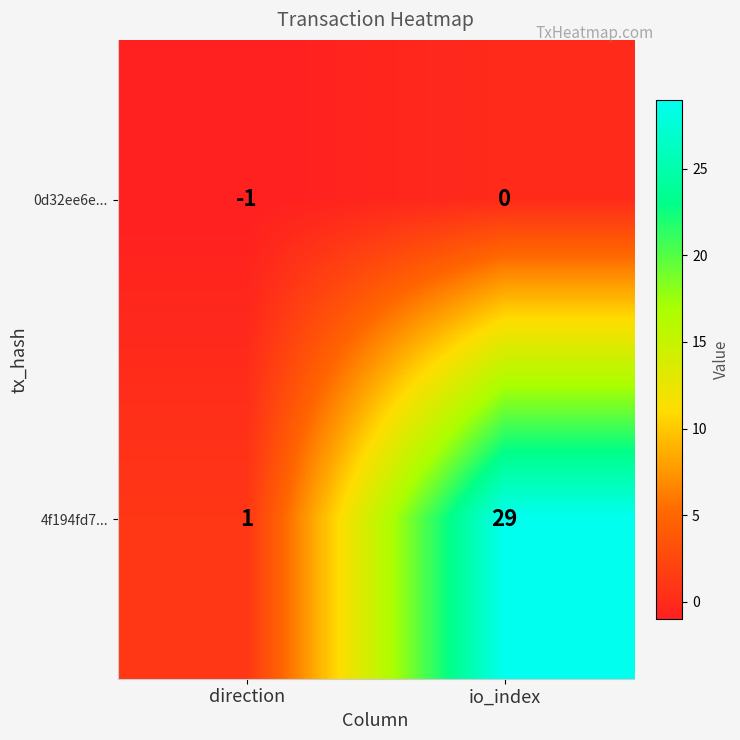

True or false: 4f194fd7... has a value of 49 at io_index.

False